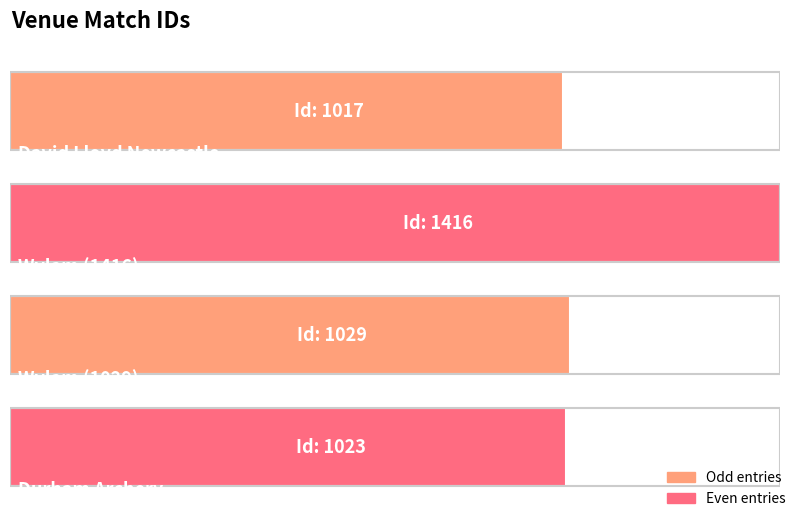

At which label does the data first exceed 1029?

Wylam